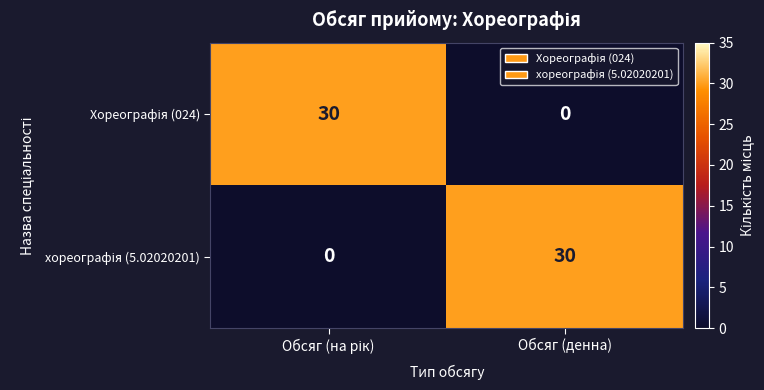

What is the greatest value displayed?

30